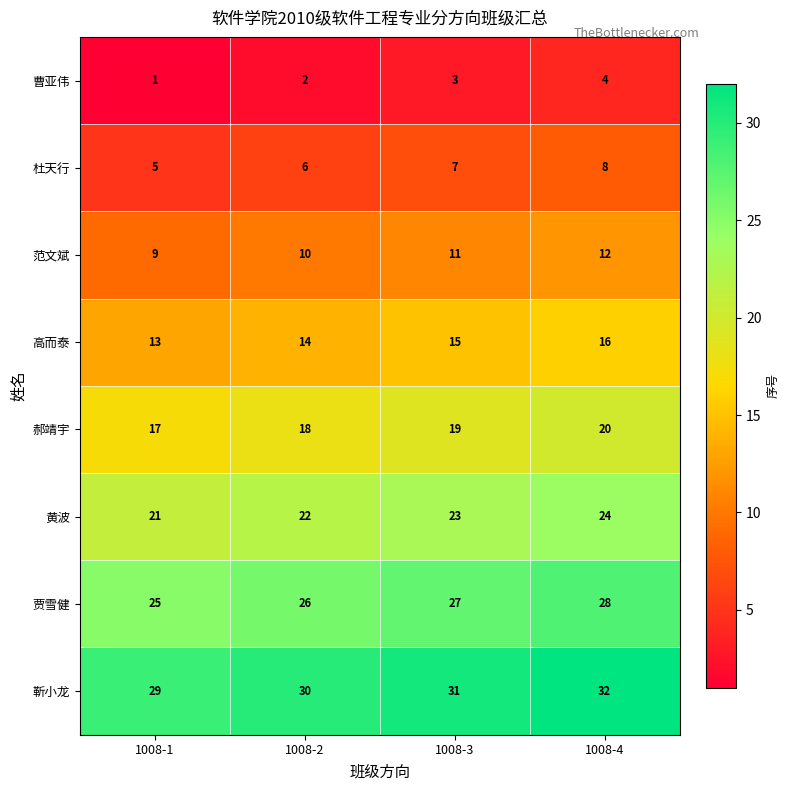

What is the difference between the highest and lowest values at 1008-4?

28